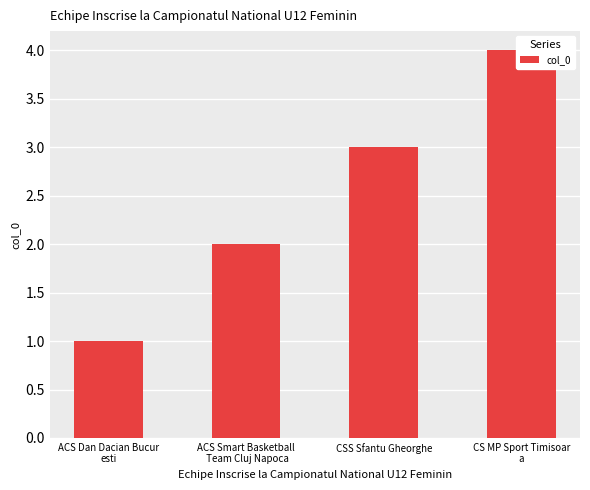

The value at CSS Sfantu Gheorghe is 2. True or false?

False